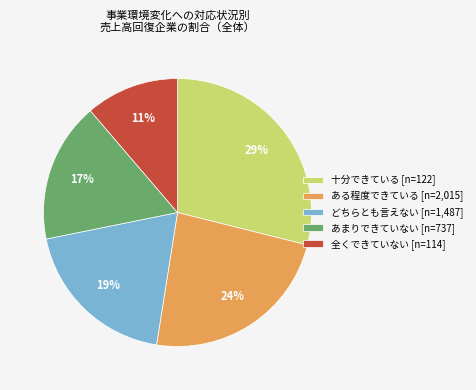

Does あまりできていない represent more than half of the total?

No